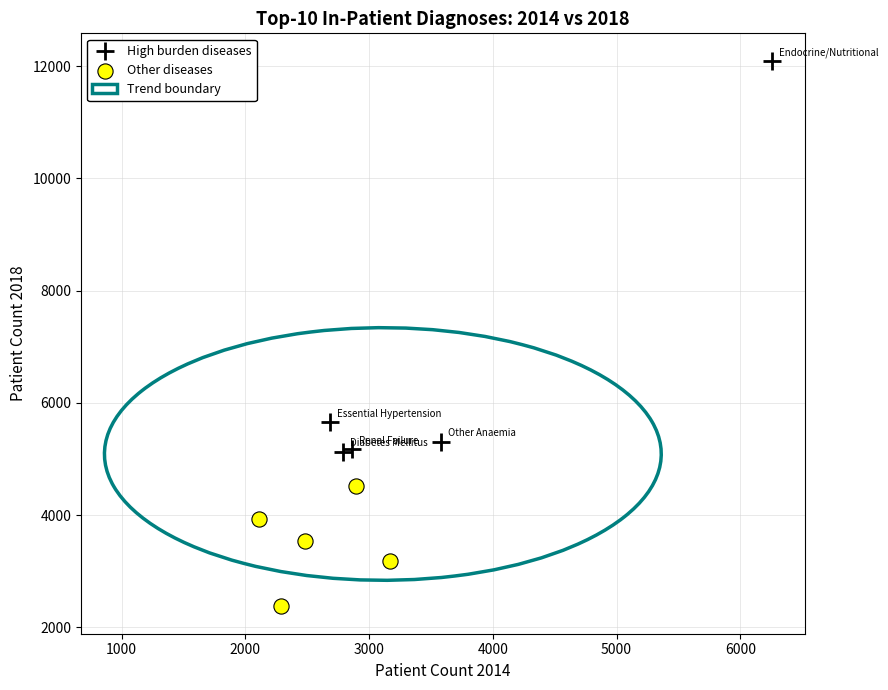

Which series has the widest spread of Y values?

High burden diseases